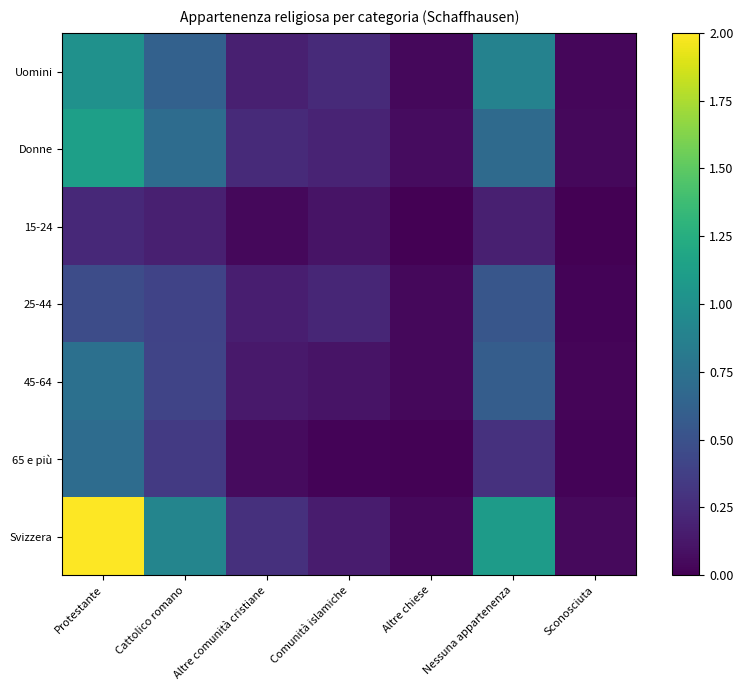

Reading left to right, transcribe all the data shown in this chart.

Uomini: Protestante=1.0	Cattolico romano=0.6	Altre comunità cristiane=0.2	Comunità islamiche=0.2	Altre chiese=0.0	Nessuna appartenenza=0.9	Sconosciuta=0.0
Donne: Protestante=1.1	Cattolico romano=0.7	Altre comunità cristiane=0.2	Comunità islamiche=0.2	Altre chiese=0.1	Nessuna appartenenza=0.7	Sconosciuta=0.0
15-24: Protestante=0.2	Cattolico romano=0.2	Altre comunità cristiane=0.0	Comunità islamiche=0.1	Altre chiese=0.0	Nessuna appartenenza=0.2	Sconosciuta=0.0
25-44: Protestante=0.5	Cattolico romano=0.4	Altre comunità cristiane=0.2	Comunità islamiche=0.2	Altre chiese=0.0	Nessuna appartenenza=0.5	Sconosciuta=0.0
45-64: Protestante=0.7	Cattolico romano=0.4	Altre comunità cristiane=0.1	Comunità islamiche=0.1	Altre chiese=0.0	Nessuna appartenenza=0.6	Sconosciuta=0.0
65 e più: Protestante=0.7	Cattolico romano=0.3	Altre comunità cristiane=0.1	Comunità islamiche=0.0	Altre chiese=0.0	Nessuna appartenenza=0.3	Sconosciuta=0.0
Svizzera: Protestante=2.0	Cattolico romano=0.9	Altre comunità cristiane=0.3	Comunità islamiche=0.1	Altre chiese=0.0	Nessuna appartenenza=1.1	Sconosciuta=0.0